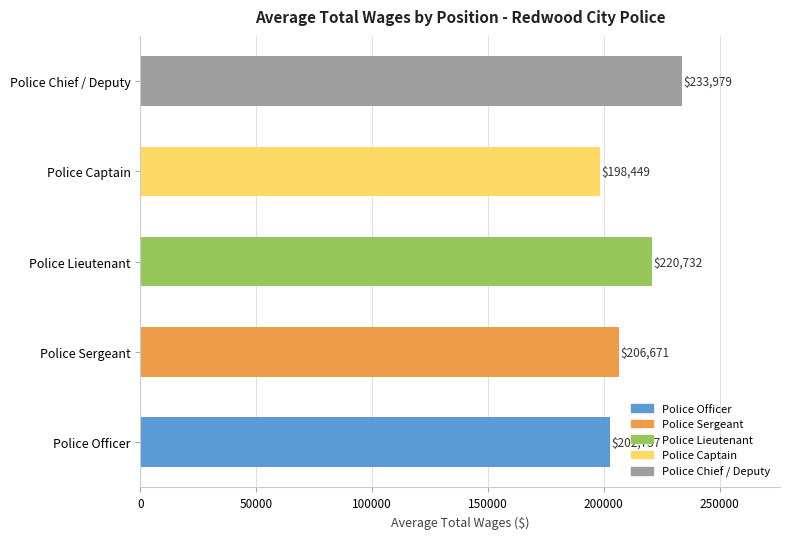

Rank the categories by value from lowest to highest.

Police Captain, Police Officer, Police Sergeant, Police Lieutenant, Police Chief / Deputy